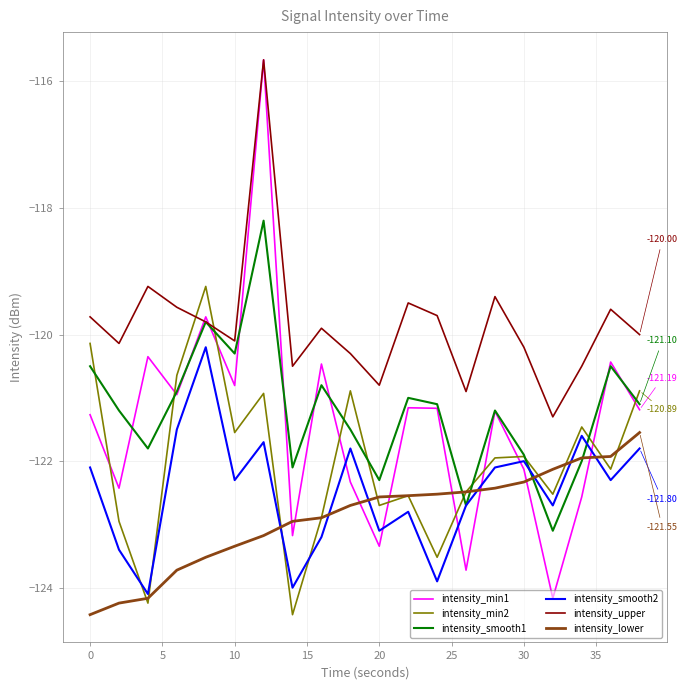

How many interior local valleys does the intensity_smooth1 series have?

6